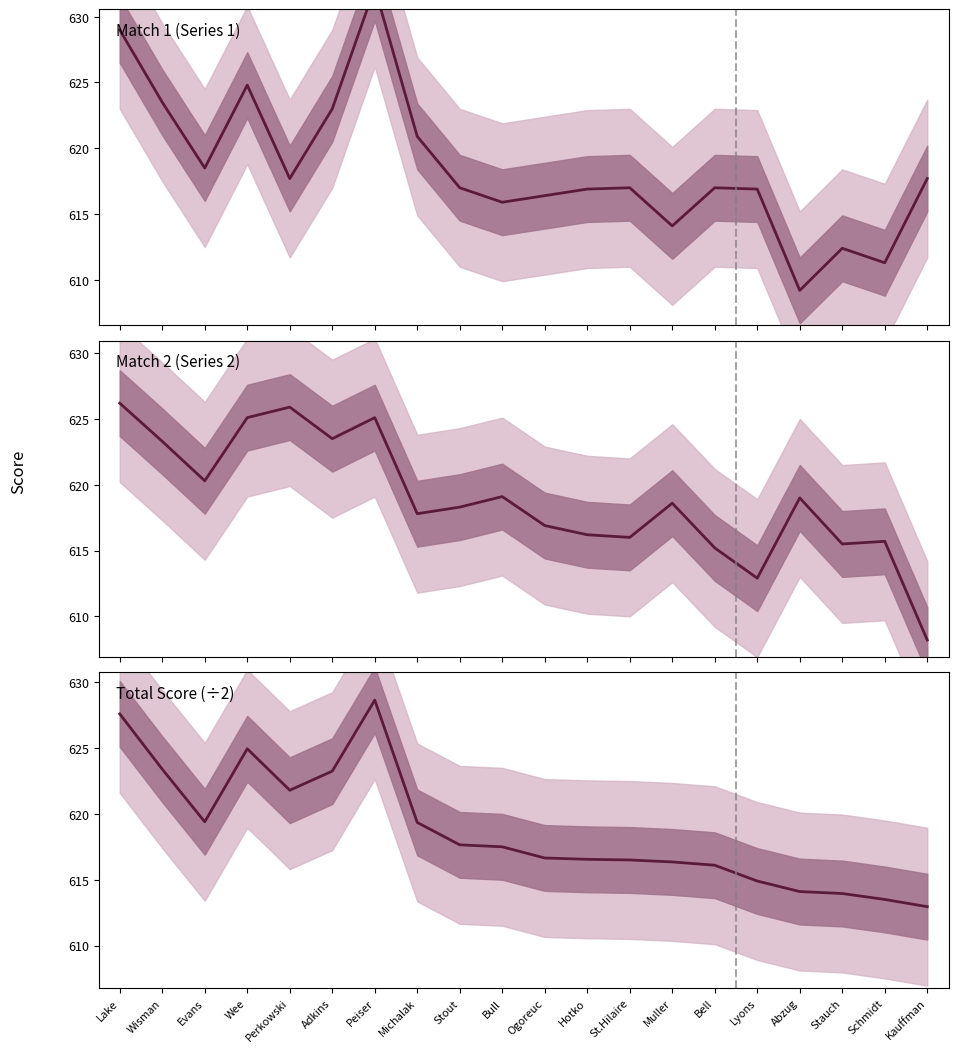

Which series has the largest total across all categories?

Match 2 (Series 2)